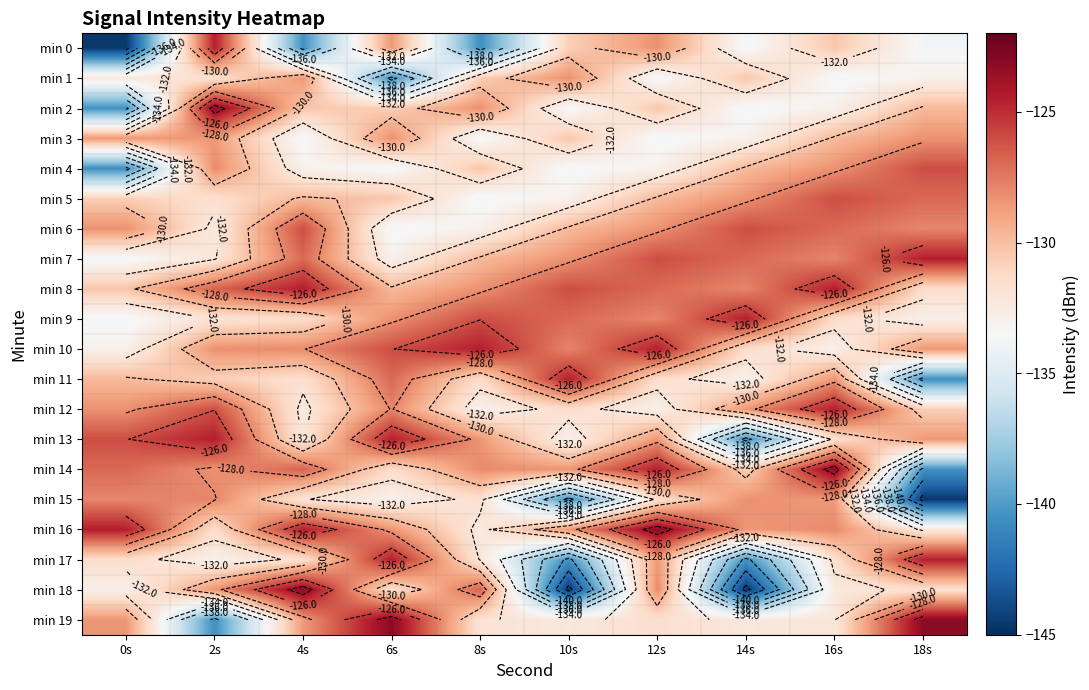

What is the difference between the maximum and minimum values in the min 14 series?

17.4